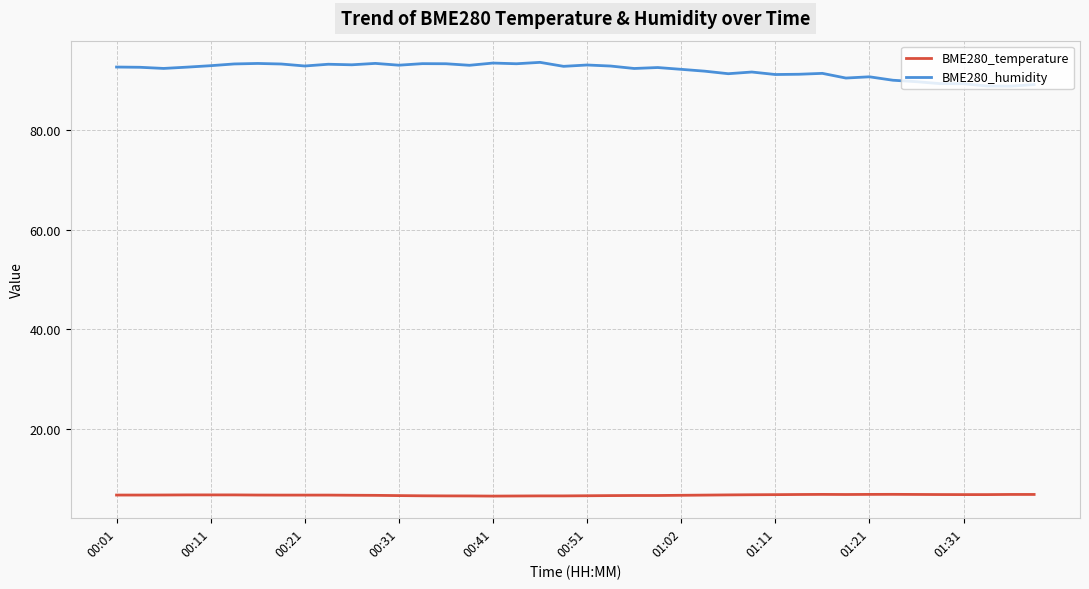

Rank the series by their maximum value, from highest to lowest.

BME280_humidity, BME280_temperature